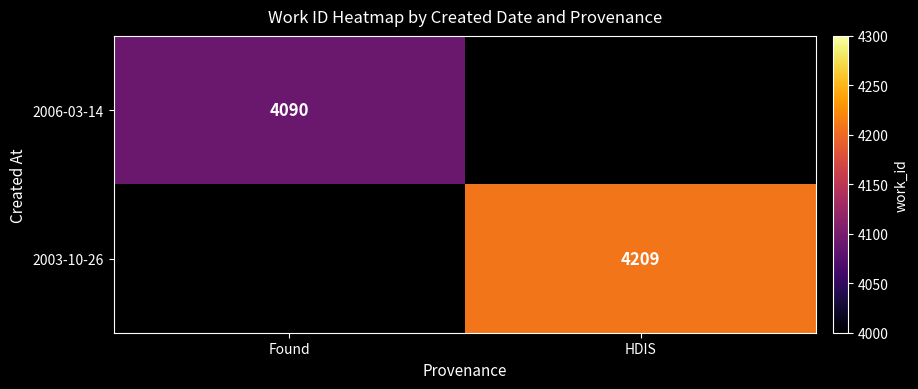

Is the value of 2006-03-14 at Found greater than the value of 2003-10-26 at HDIS?

No